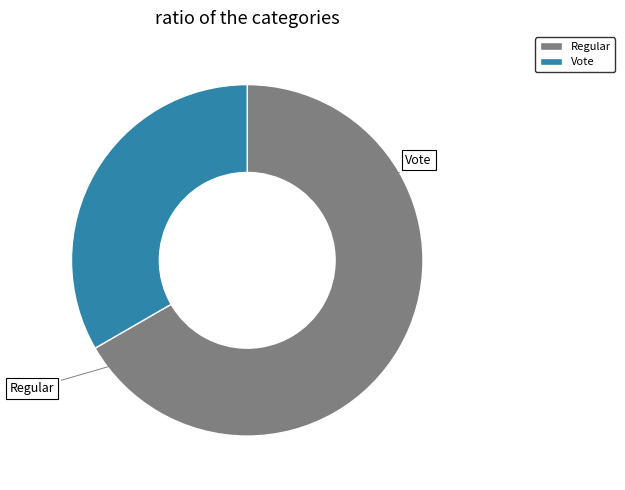

What is the smallest slice in the pie chart?

Vote